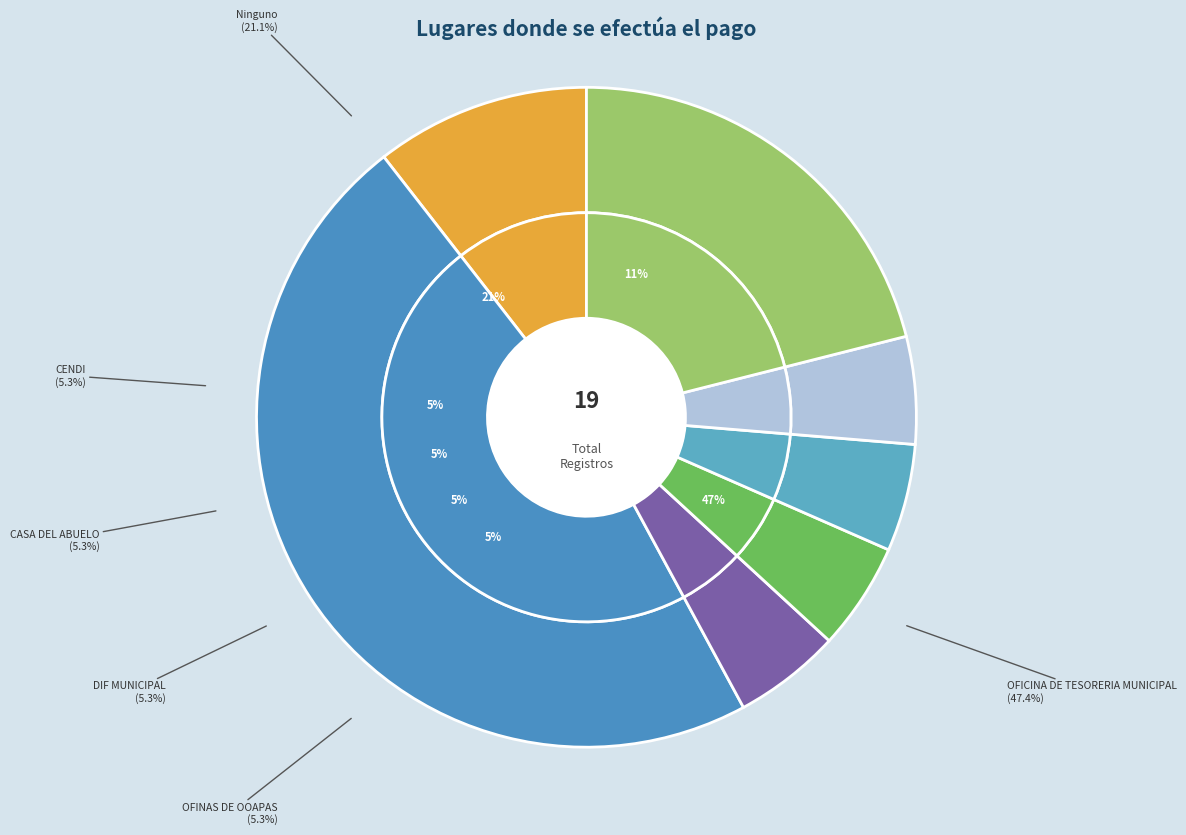

True or false: Ninguno accounts for 21% of the total.

True